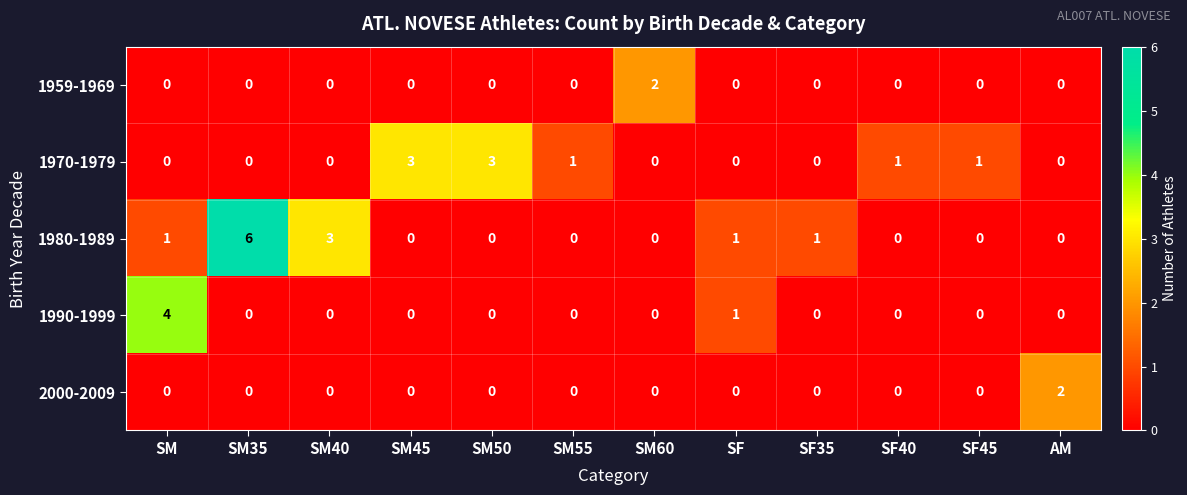

True or false: 1980-1989 has a value of 1 at SM40.

False